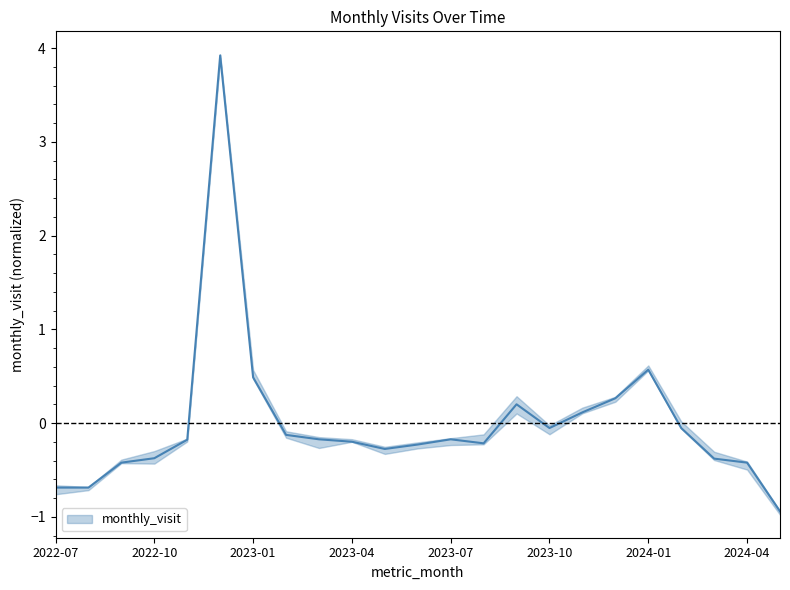

How many distinct data groups are displayed?

1